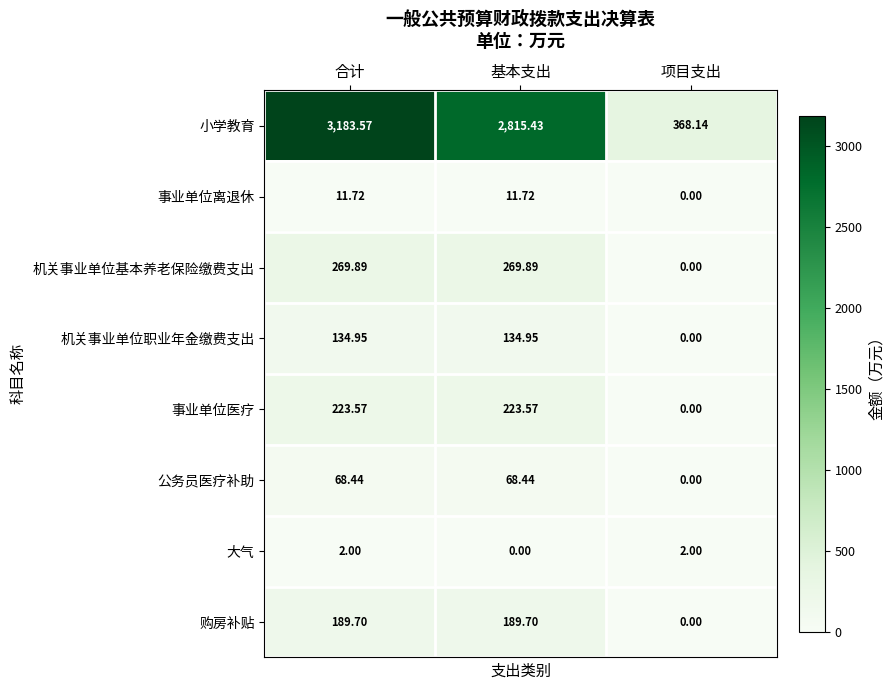

What is the total value across all series at 项目支出?

370.1